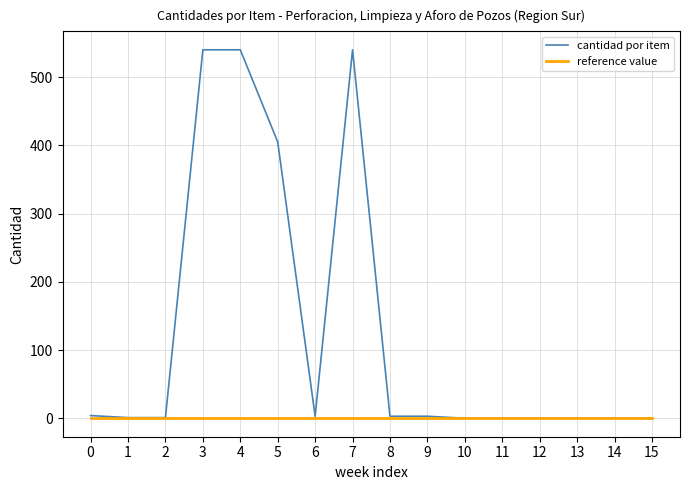

Which series changed the most between 4 and 13?

cantidad por item